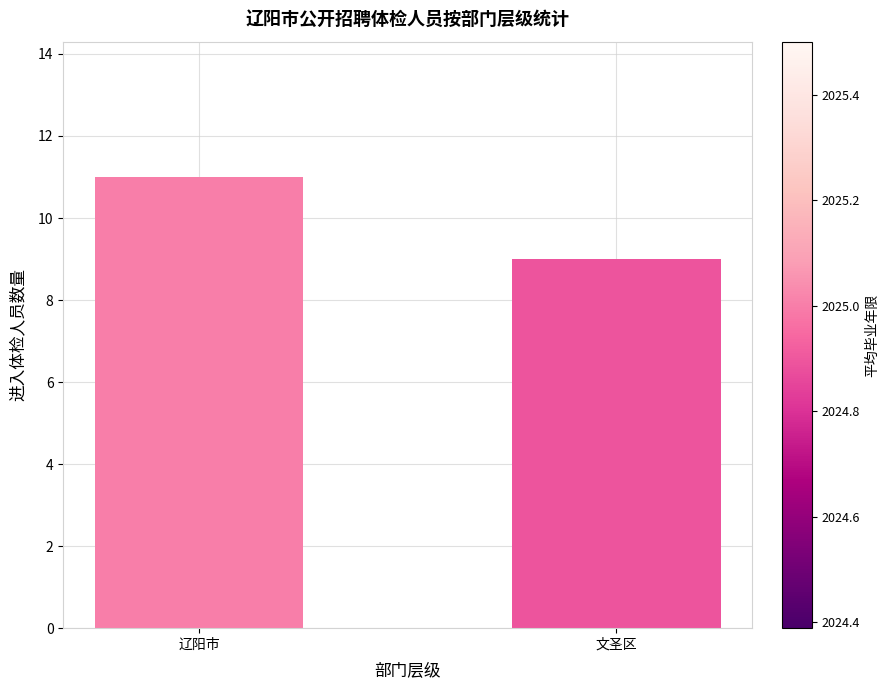

What is the value of the 1st bar from the left?

11